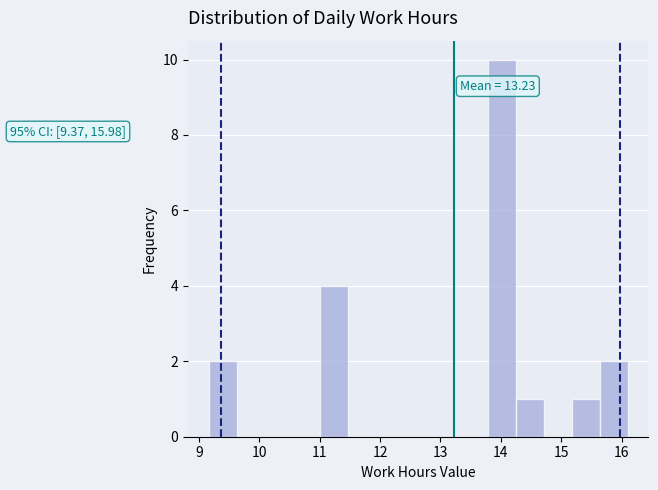

Over which range of the x-axis is the bar tallest?

13.8 to 14.2